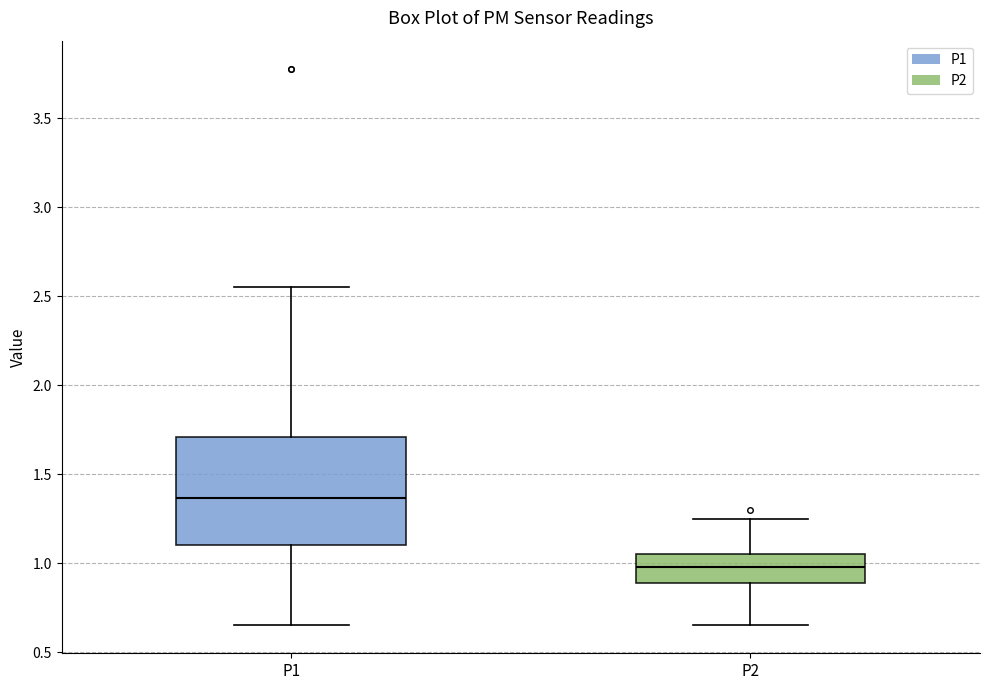

Which box is the tallest, from its lower edge to its upper edge?

P1